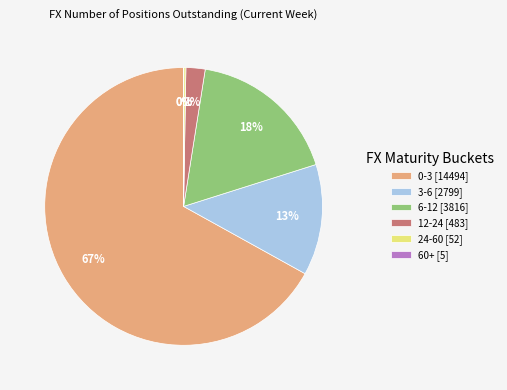

Is it true that 6-12 [3816] is 9% of the pie?

False